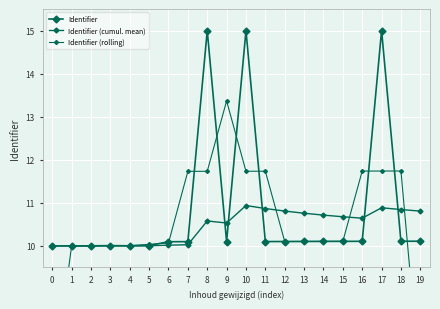

True or false: Identifier has more than 1 points higher than both neighbors.

True